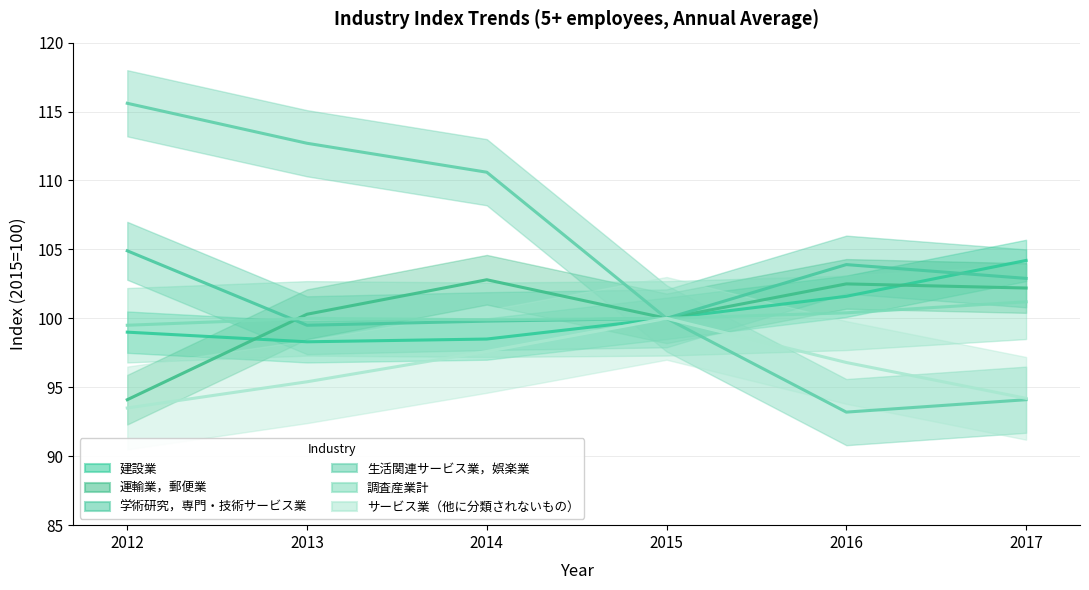

Reading right to left, extract all data points from this chart.

建設業: 2017=104.2	2016=101.6	2015=100.0	2014=98.5	2013=98.3	2012=99.0
運輸業，郵便業: 2017=102.2	2016=102.5	2015=100.0	2014=102.8	2013=100.3	2012=94.1
学術研究，専門・技術サービス業: 2017=102.9	2016=103.9	2015=100.0	2014=99.8	2013=99.5	2012=104.9
生活関連サービス業，娯楽業: 2017=94.1	2016=93.2	2015=100.0	2014=110.6	2013=112.7	2012=115.6
調査産業計: 2017=101.2	2016=100.4	2015=100.0	2014=99.9	2013=100.0	2012=99.5
サービス業（他に分類されないもの）: 2017=94.2	2016=96.8	2015=100.0	2014=97.6	2013=95.4	2012=93.5